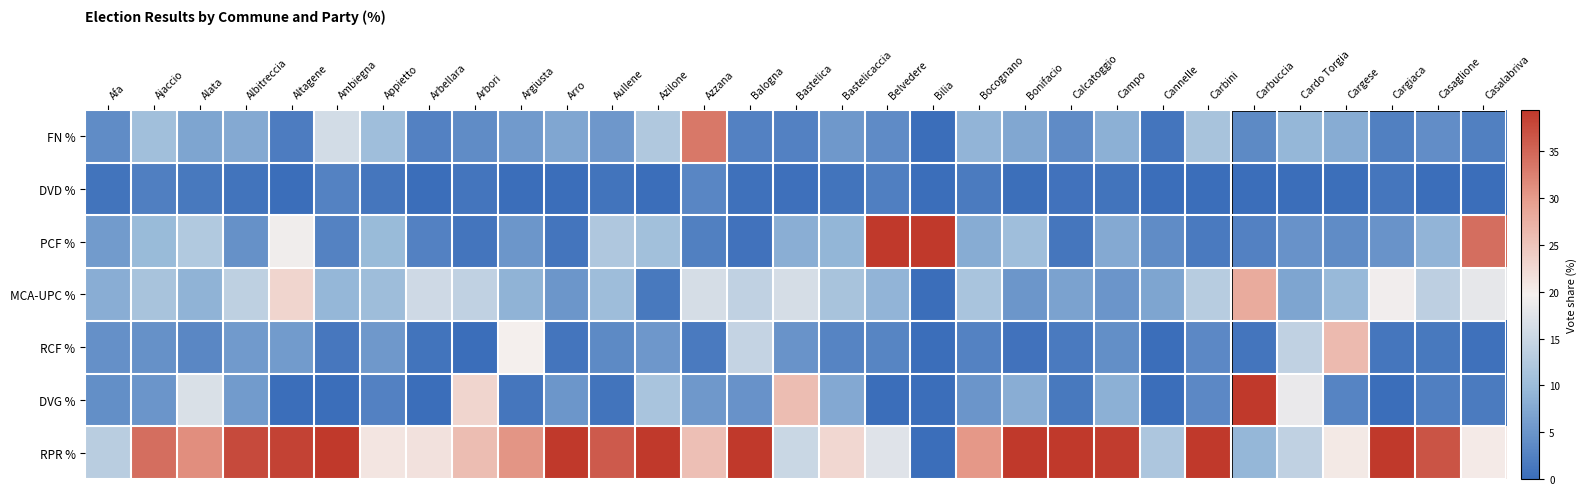

Which label corresponds to the smallest value in the chart?

Bilia